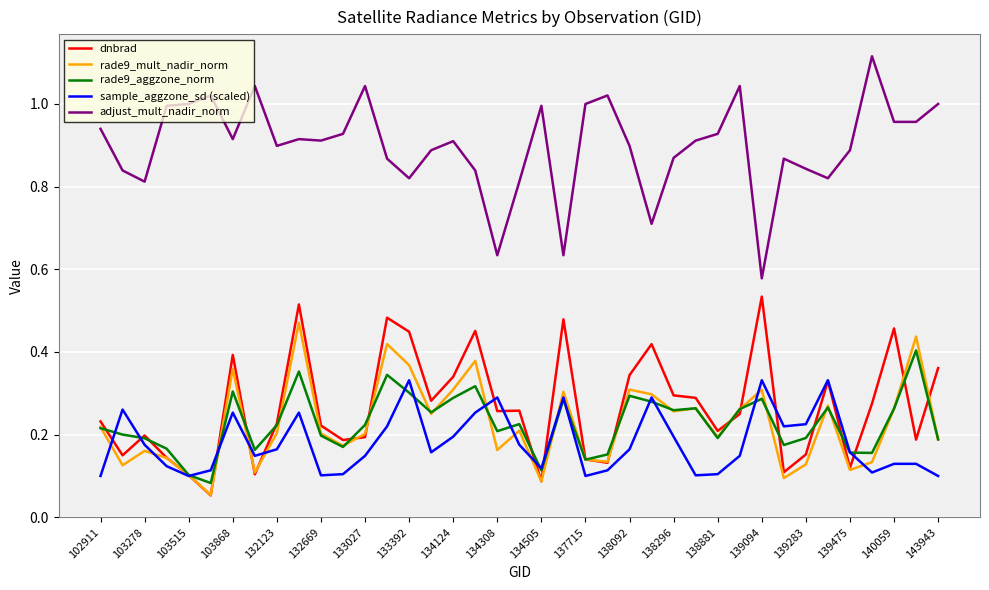

Which series has the largest total across all categories?

adjust_mult_nadir_norm